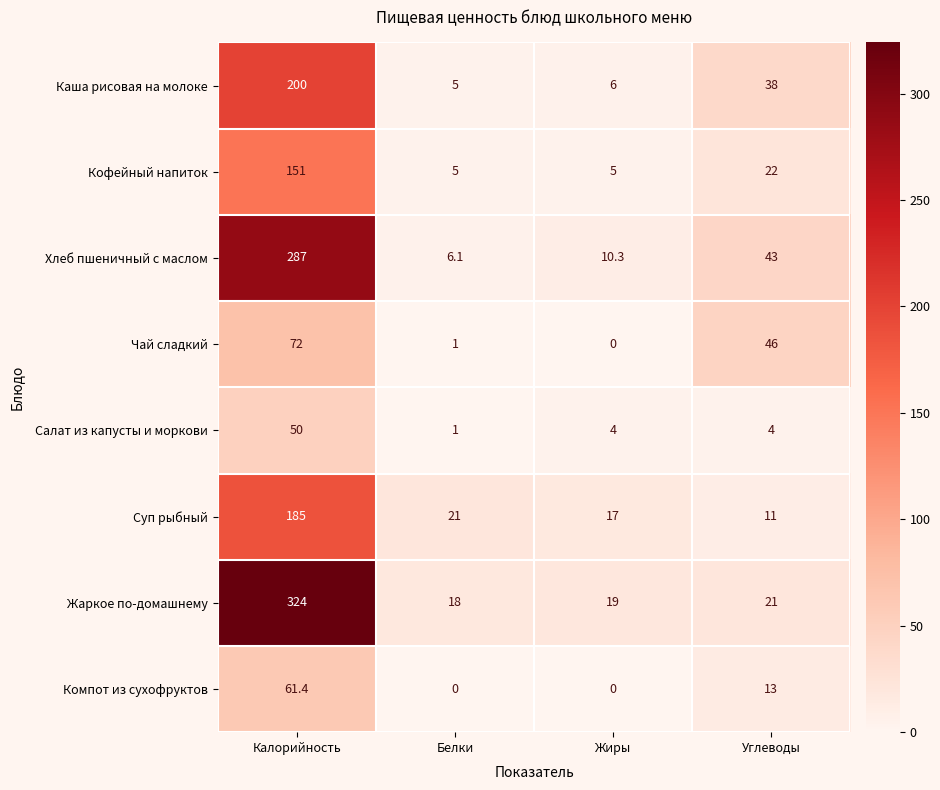

Count the number of data series in this chart.

8